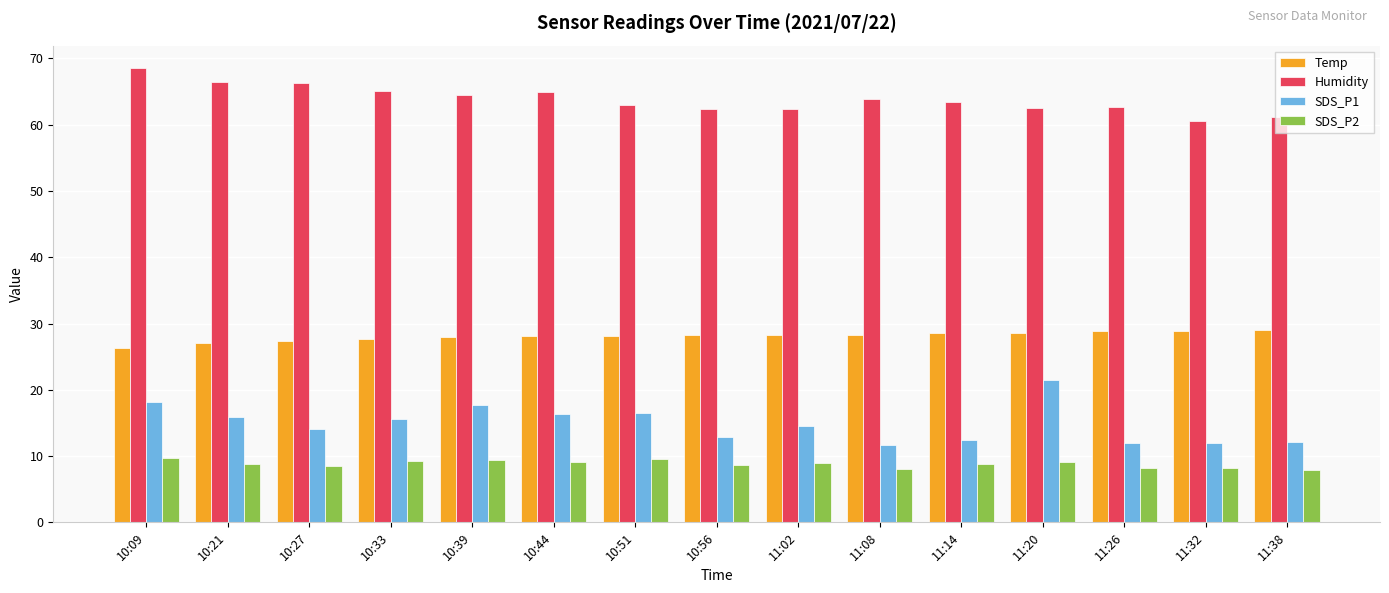

Rank the series by their maximum value, from lowest to highest.

SDS_P2, SDS_P1, Temp, Humidity